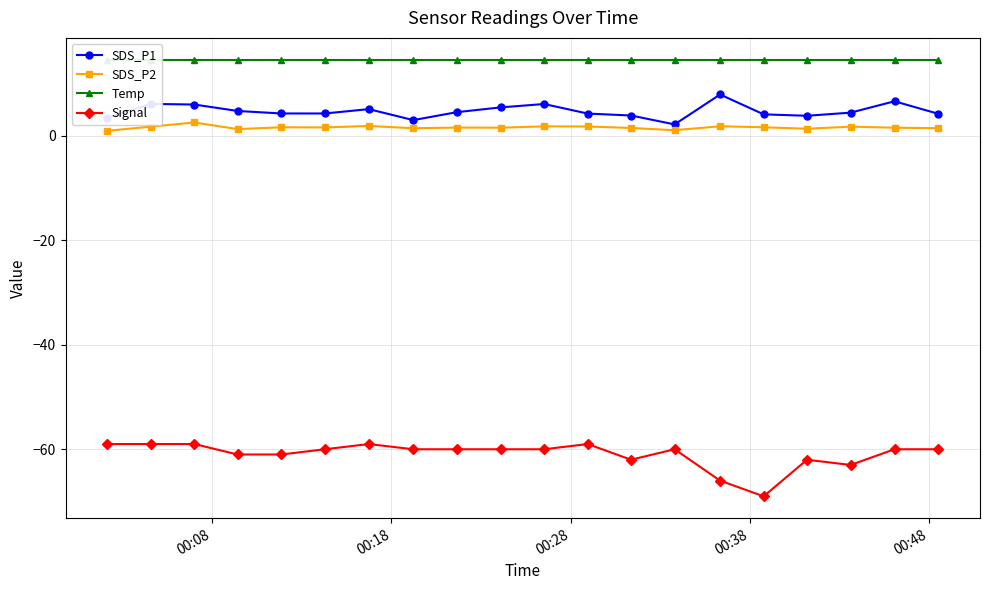

What is the value of the Signal point at the 2nd from the left?

-59.0